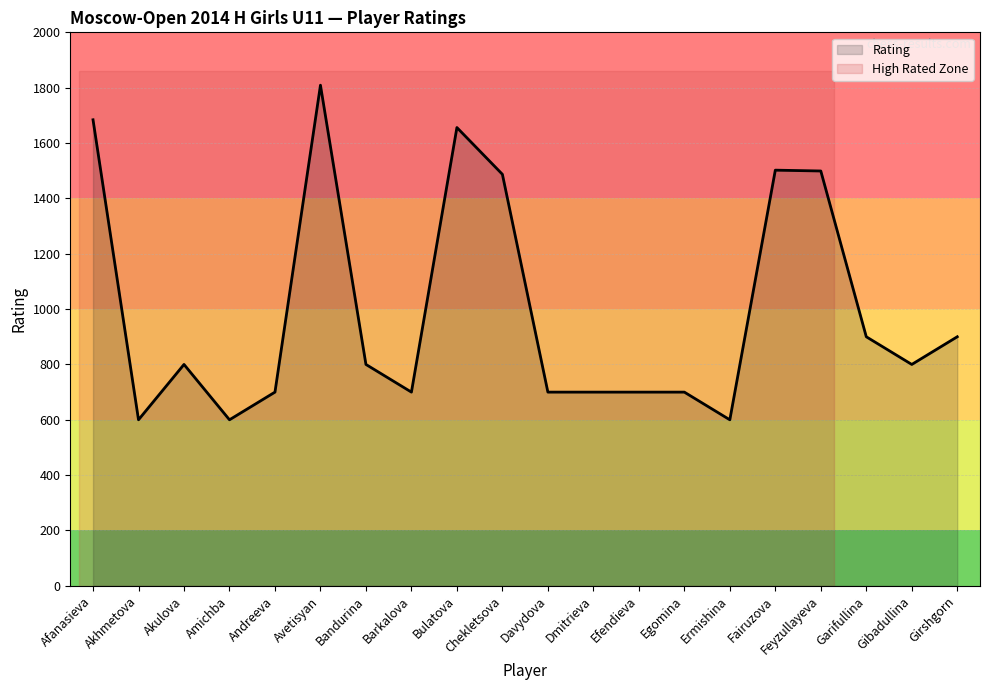

Where does the data first go above 800?

Afanasieva